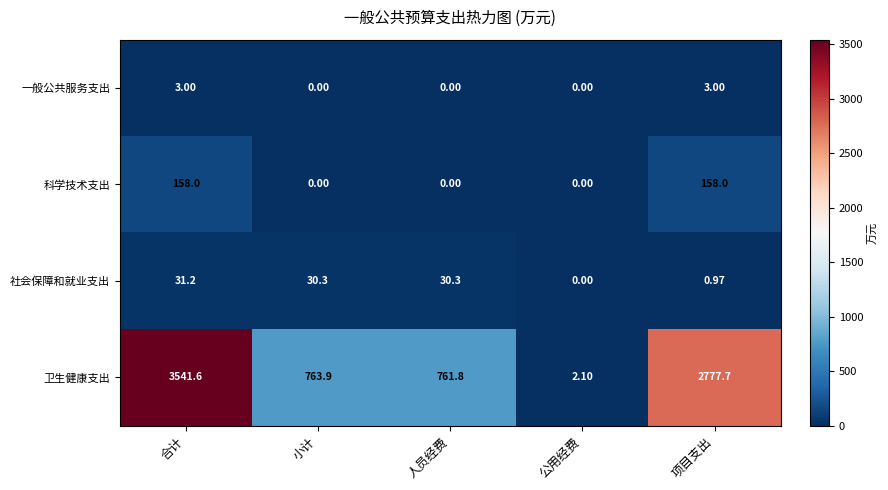

At how many categories does at least one series exceed 1037?

2